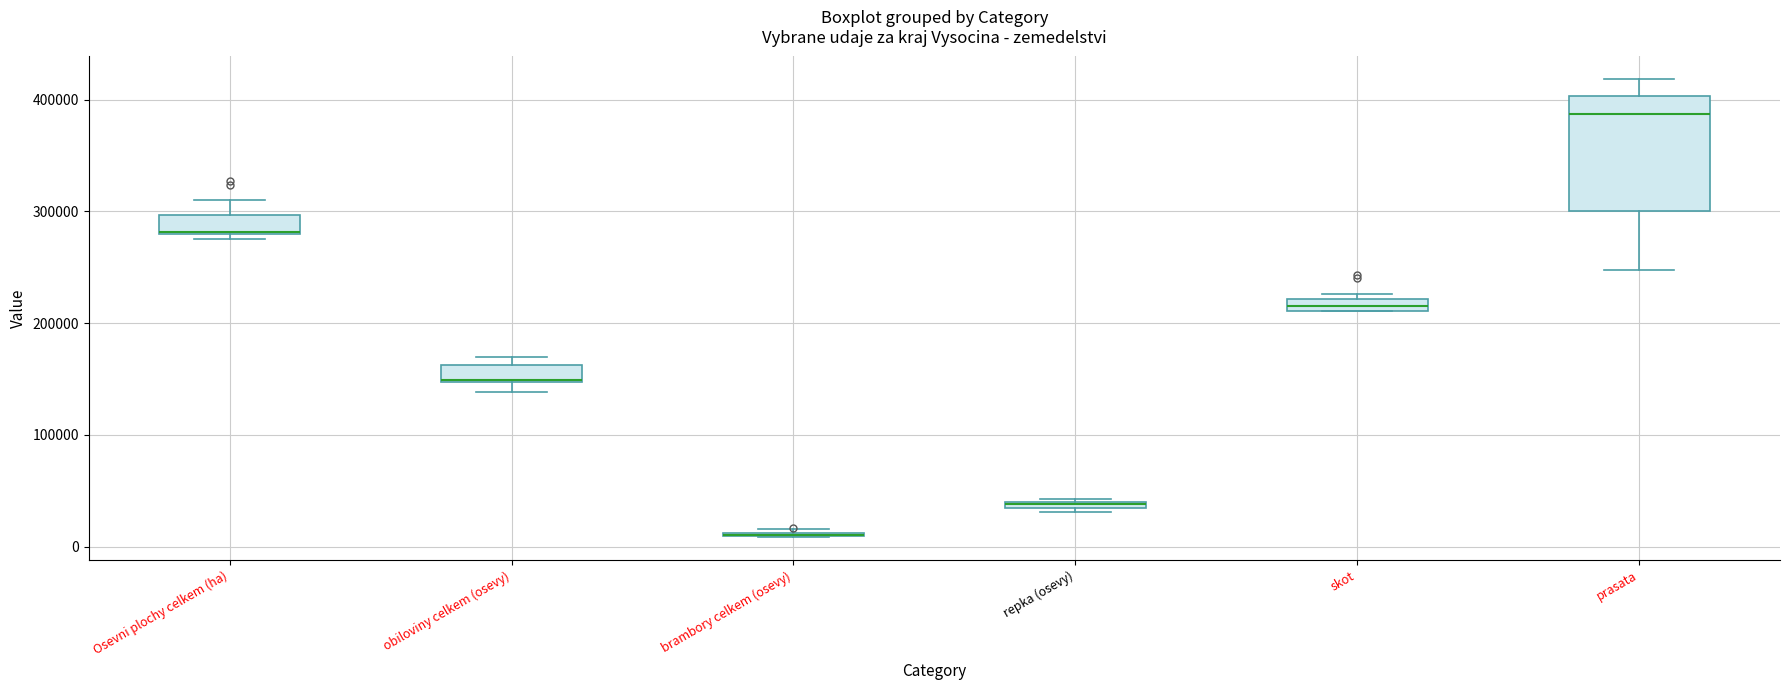

Comparing the boxes themselves (not the whiskers), which one is the tallest?

prasata